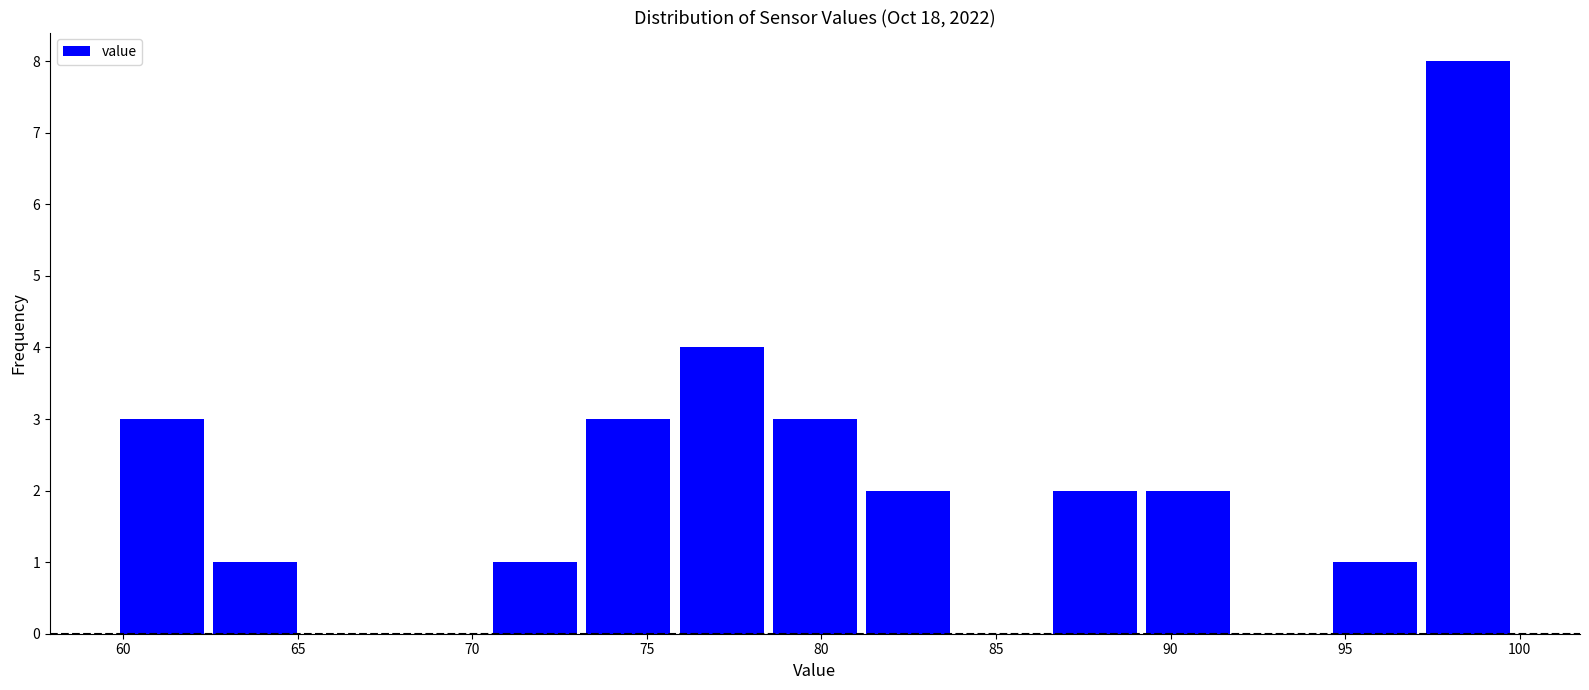

Reading left to right, transcribe this chart: for each bar, give the range it covers on the x-axis and its height. Neither the bar edges nor the heights are printed on the chart, so give them approximately, as read against the axes.

60.0 to 62.5: 3
62.5 to 65.0: 1
65.0 to 68.0: 0
68.0 to 70.5: 0
70.5 to 73.5: 1
73.5 to 76.0: 3
76.0 to 78.5: 4
78.5 to 81.5: 3
81.5 to 84.0: 2
84.0 to 86.5: 0
86.5 to 89.5: 2
89.5 to 92.0: 2
92.0 to 94.5: 0
94.5 to 97.5: 1
97.5 to 100.0: 8